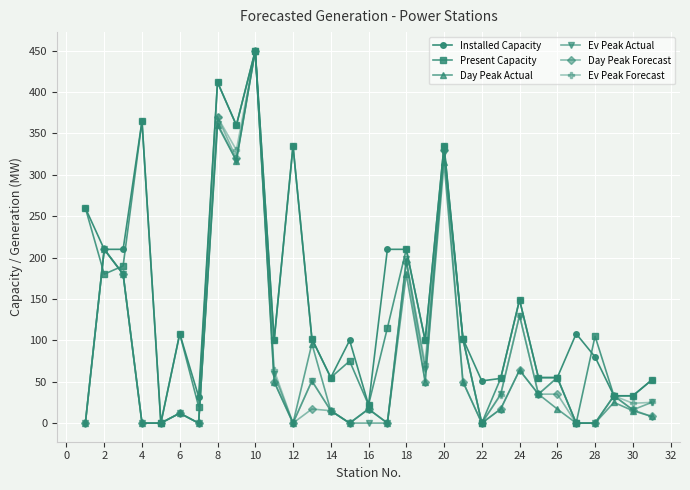

What is the greatest value displayed?

450